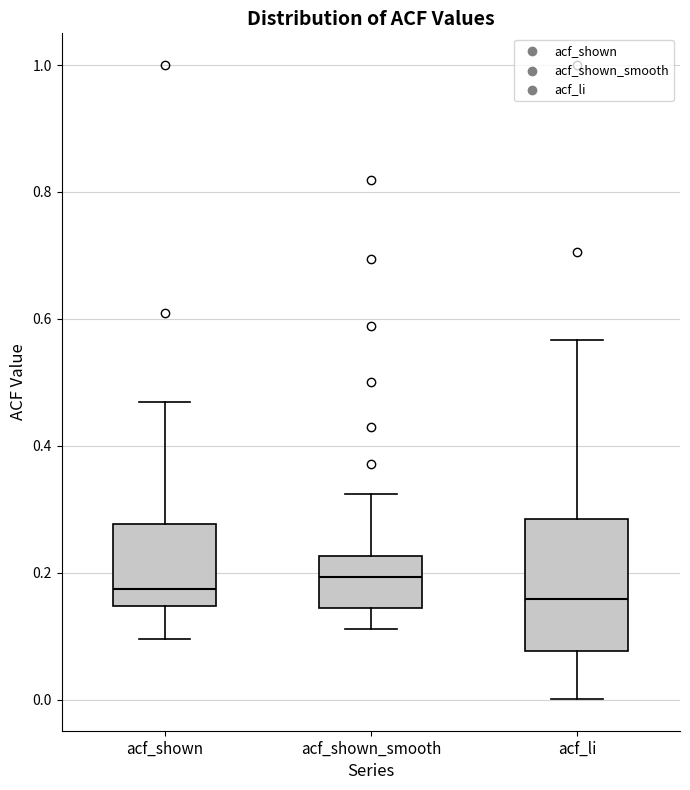

Reading left to right, transcribe this box plot: for each box, give where its median line is, the range the box spans, and where its two whiskers end, as read against the y-axis. The values are not printed on the chart, so give them approximately, as read against the axis.

acf_shown: median 0.18, box 0.14 to 0.28, whiskers 0.10 to 0.46
acf_shown_smooth: median 0.20, box 0.14 to 0.22, whiskers 0.12 to 0.32
acf_li: median 0.16, box 0.08 to 0.28, whiskers 0.00 to 0.56